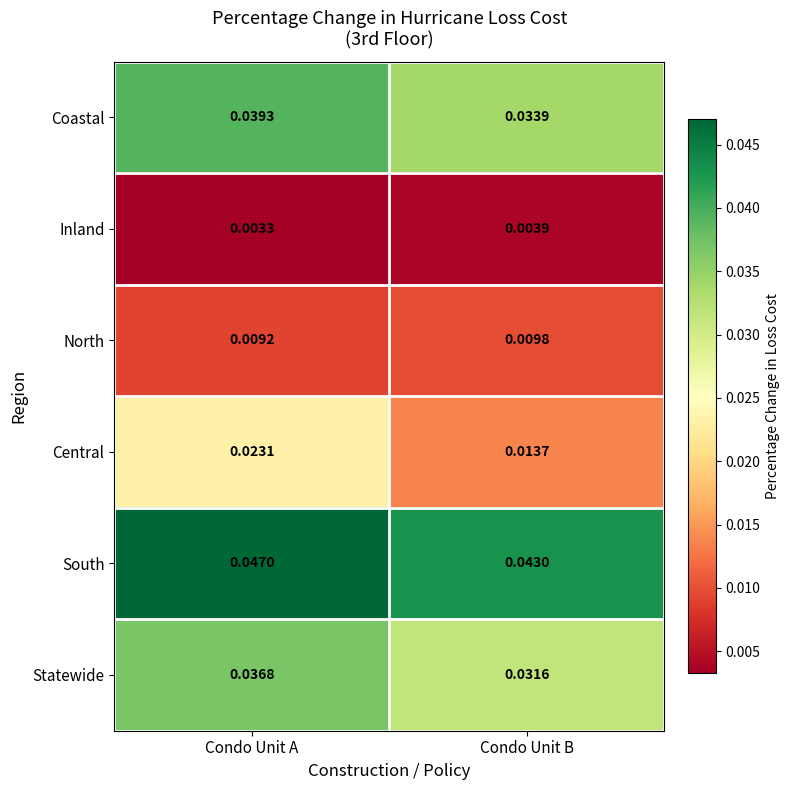

Rank the series at Condo Unit B from lowest to highest value.

Inland, North, Central, Statewide, Coastal, South